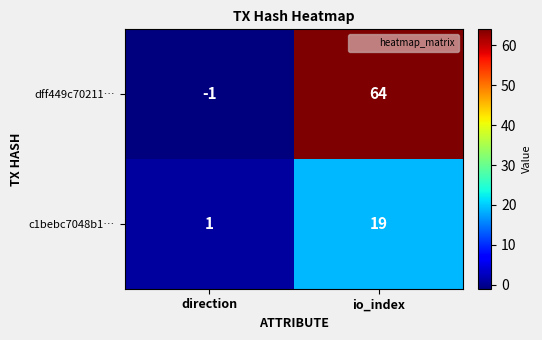

Which series has the widest spread of values?

dff449c70211…